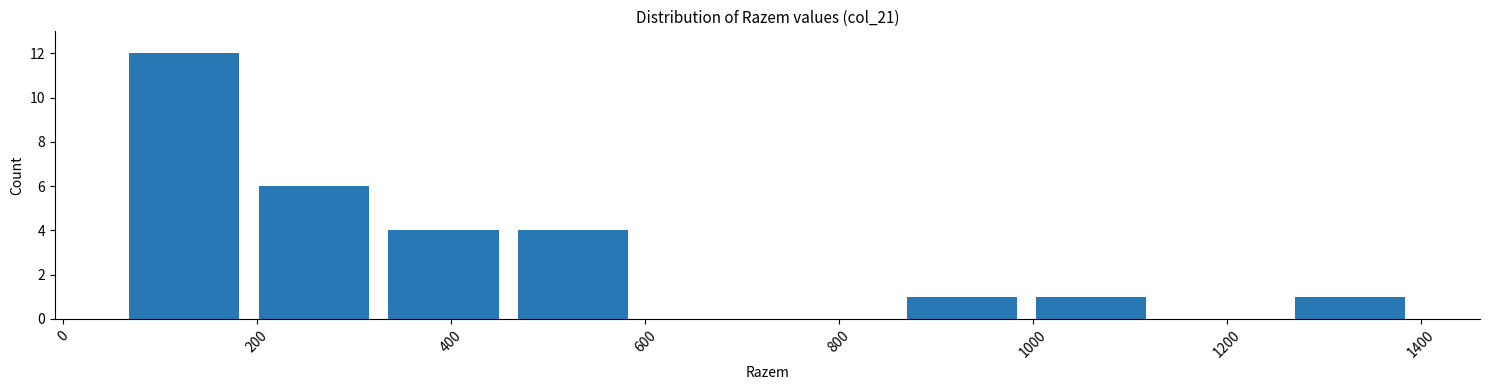

Reading left to right, list every bar in this chart as the range it spans on the x-axis followed by its height. Neither the bar edges nor the heights are printed on the chart, so give them approximately, as read against the axes.

60 to 200: 12
200 to 320: 6
320 to 460: 4
460 to 600: 4
600 to 720: 0
720 to 860: 0
860 to 1000: 1
1000 to 1120: 1
1120 to 1260: 0
1260 to 1400: 1